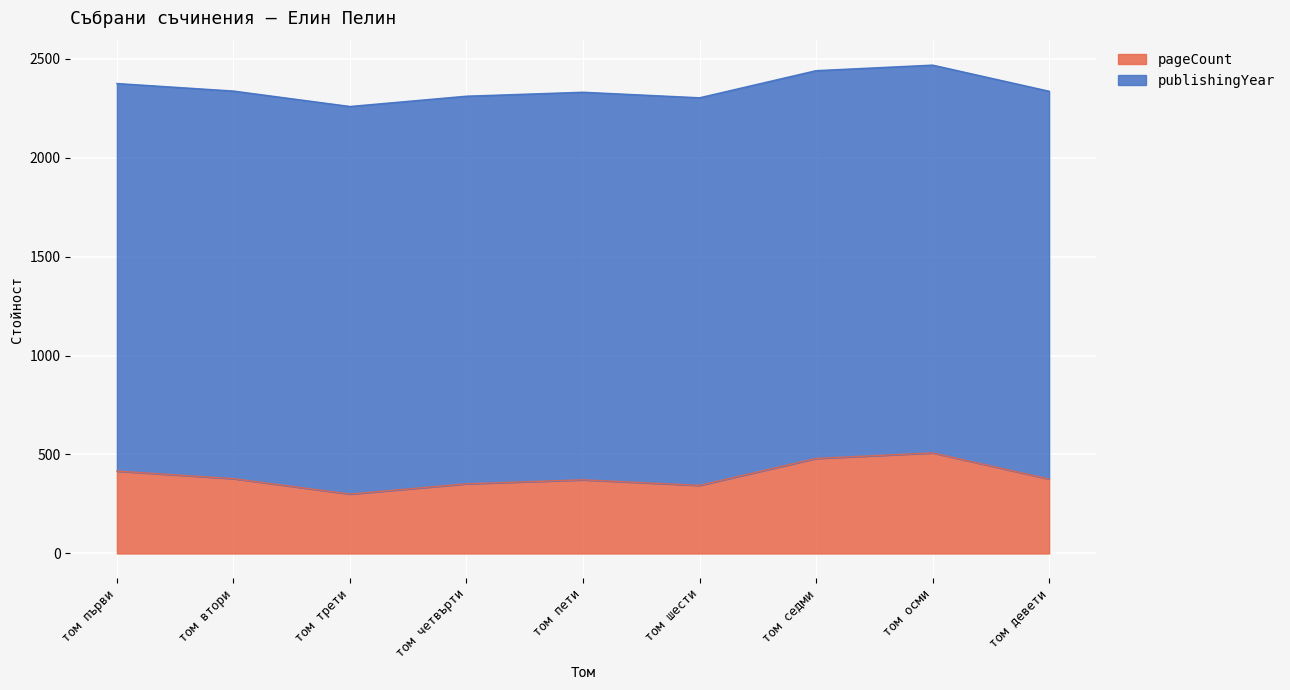

What is the change in value from том осми to том девети?

-132